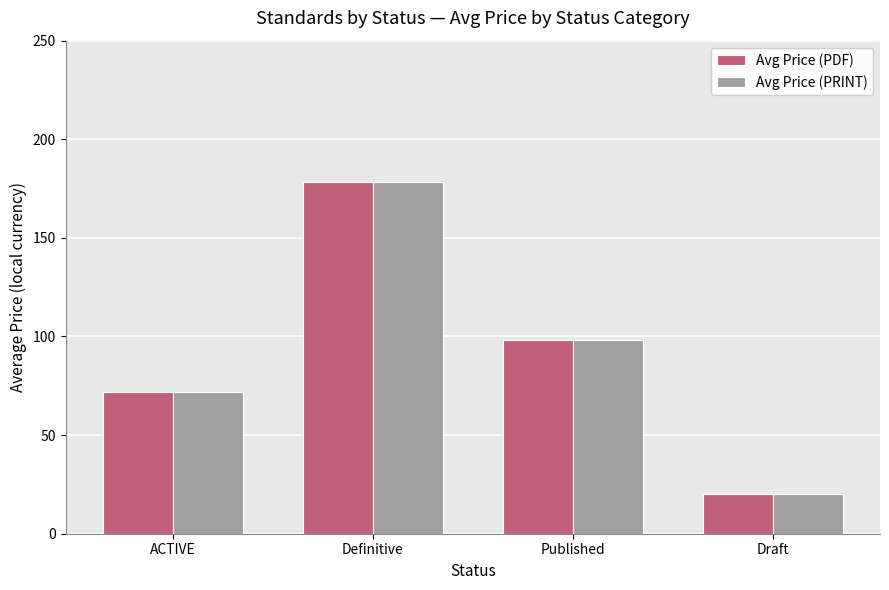

What is the difference between the maximum and minimum values in the Avg Price (PDF) series?

158.1